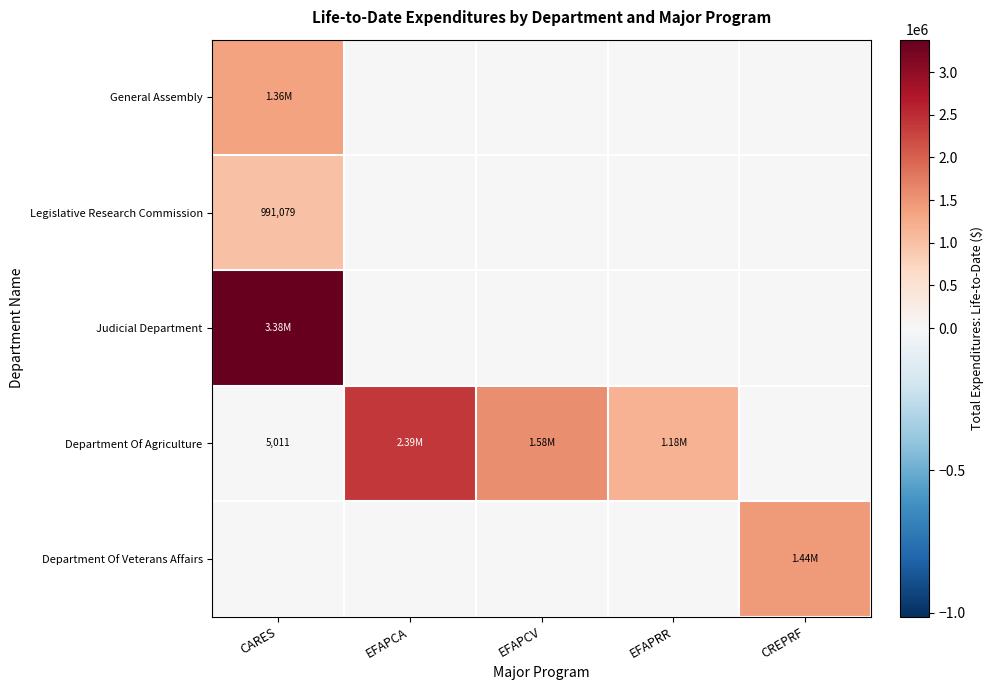

Which series changed the most between EFAPRR and CREPRF?

Department Of Veterans Affairs